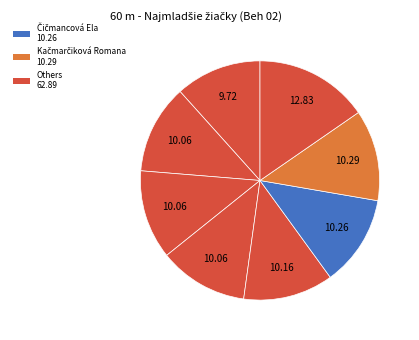

How many segments does this pie chart have?

8